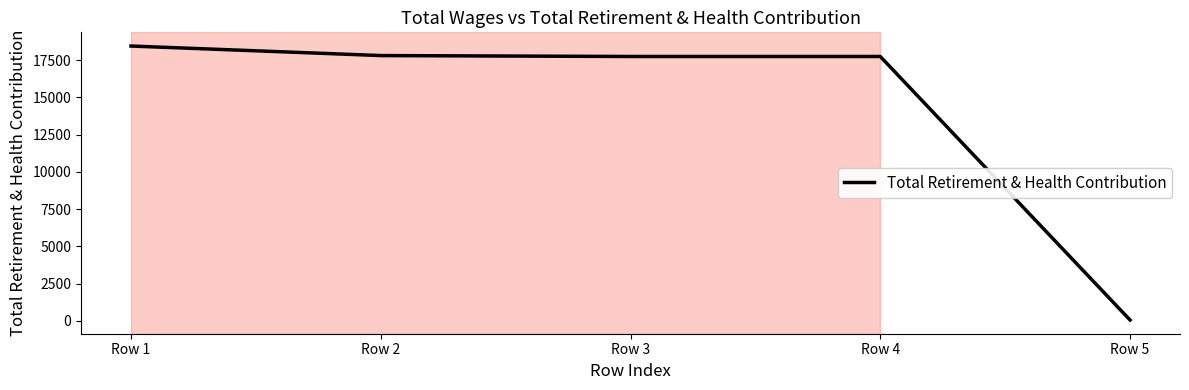

Which has a higher value, Row 5 or Row 2?

Row 2